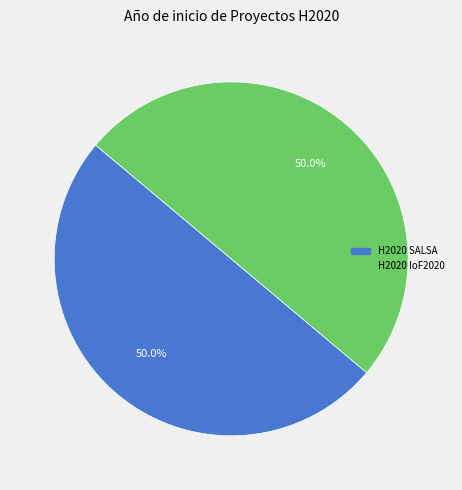

How many segments does this pie chart have?

2